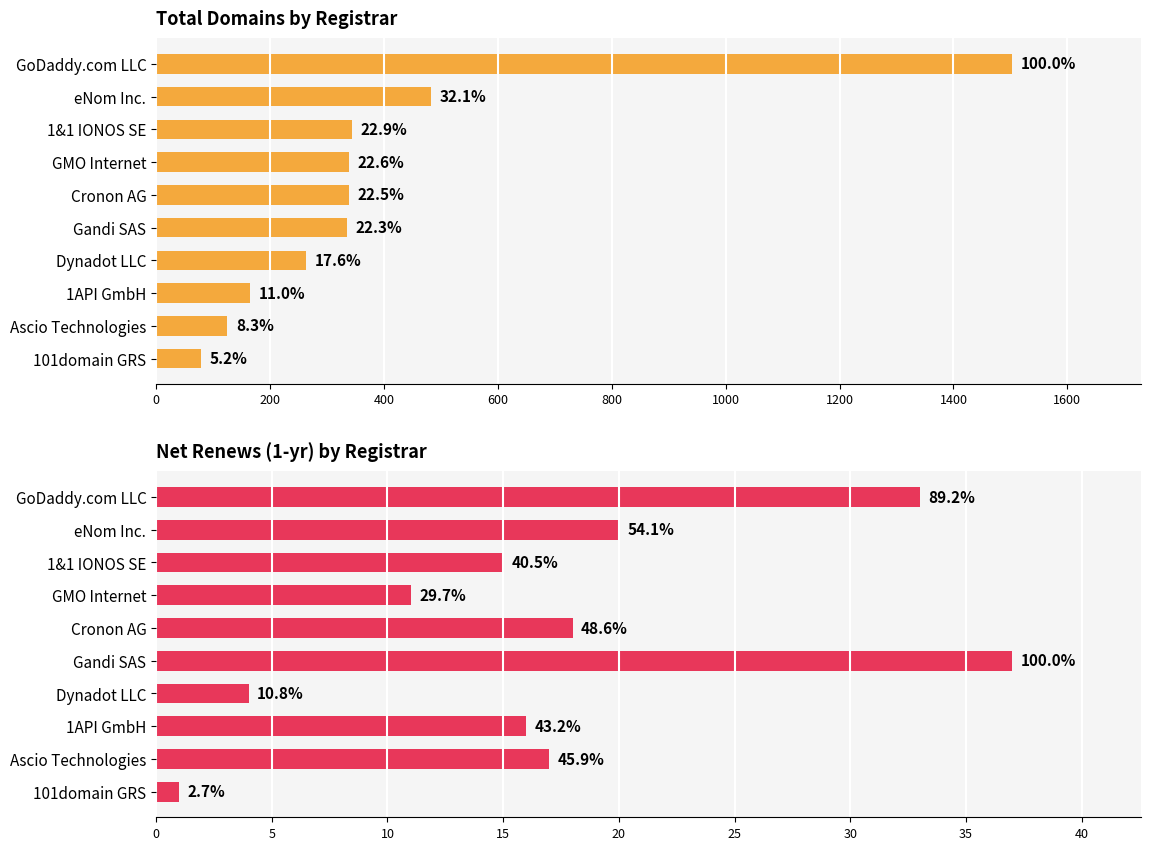

How many values in the net-renews-1-yr series are below 17?

5